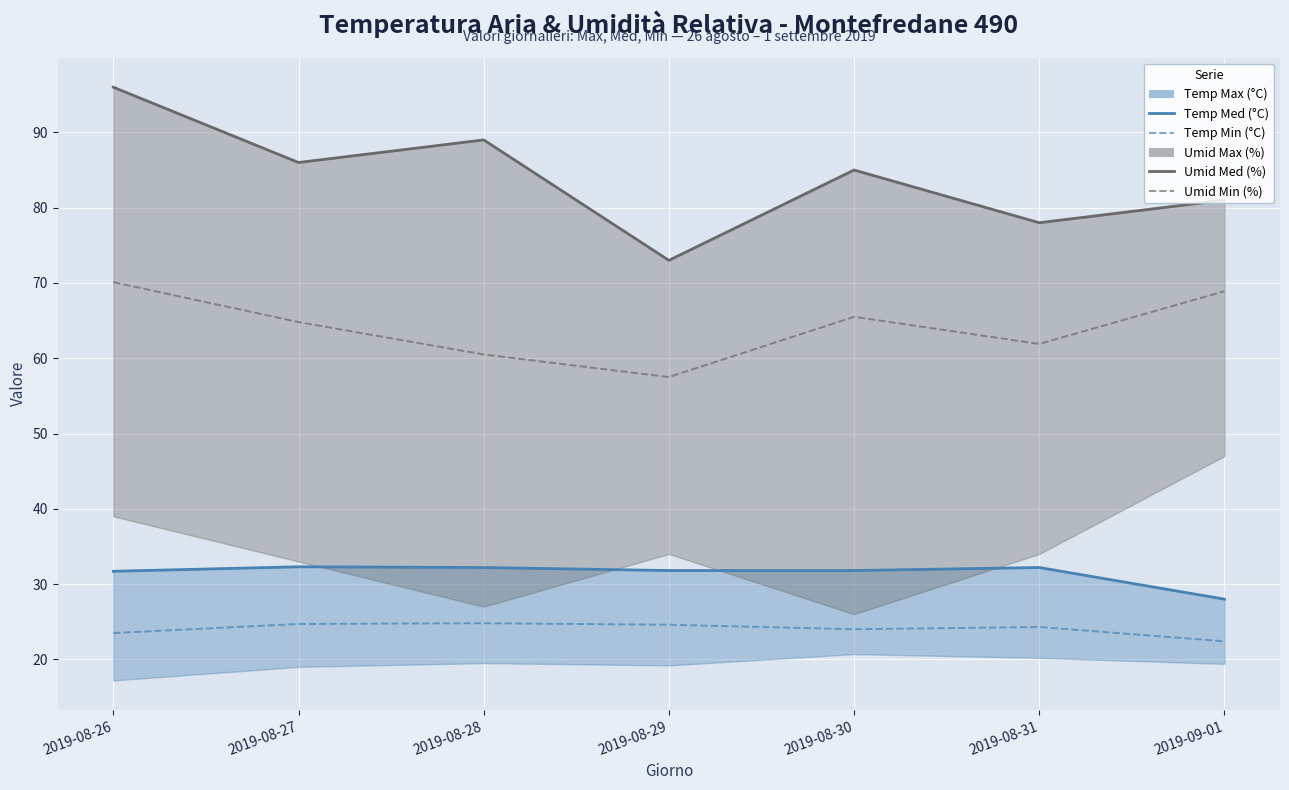

How many data points in Temp Med (°C) are less than 31?

1